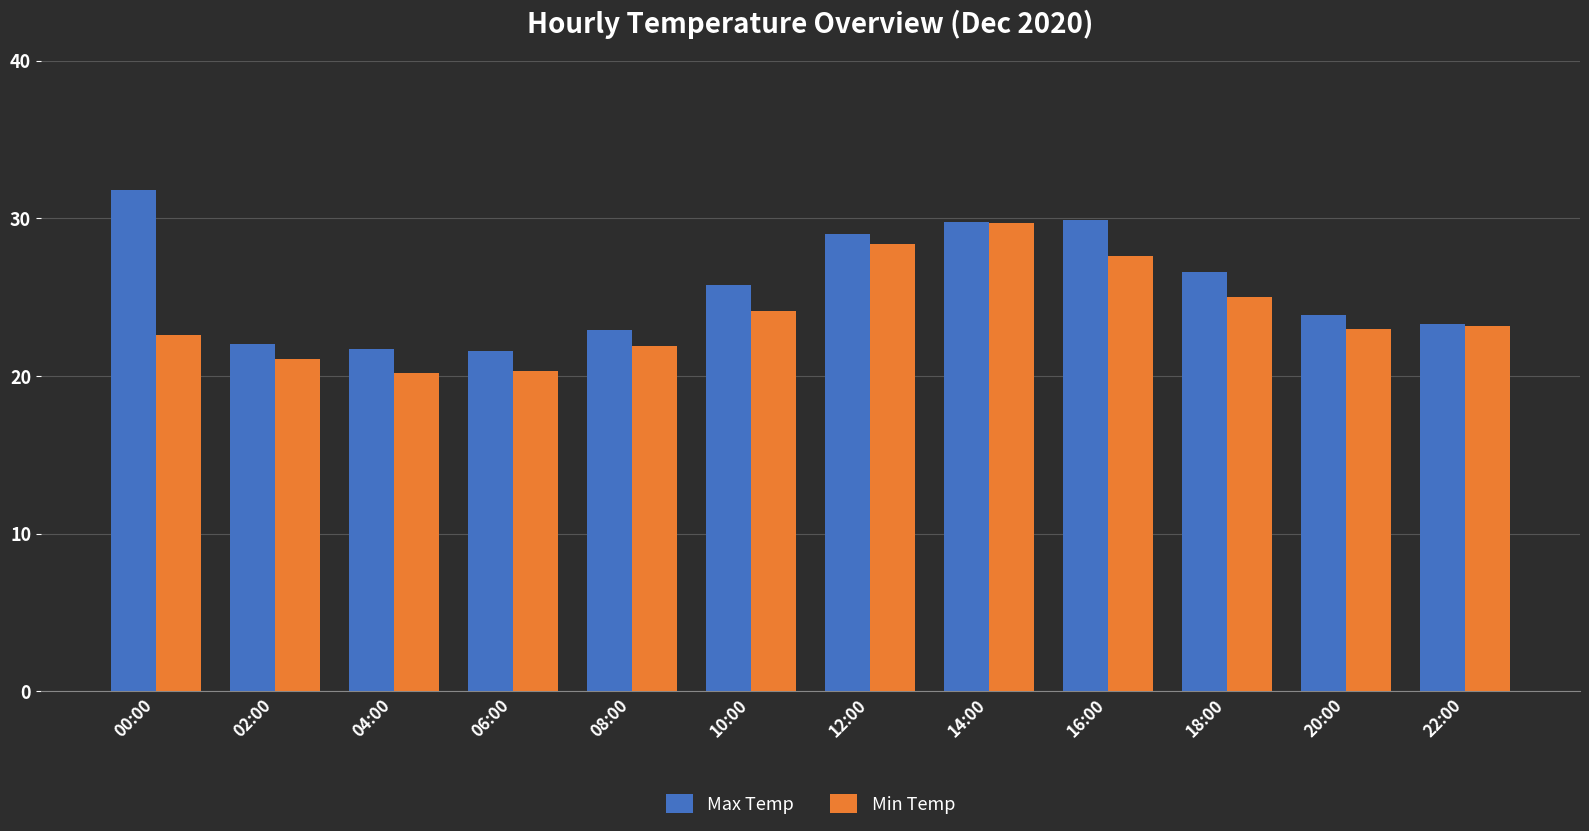

Which series has the largest total across all categories?

Max Temp